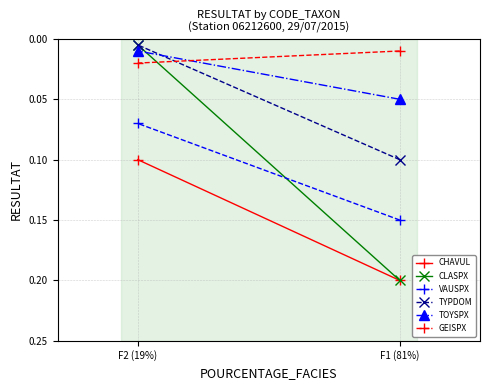

Reading right to left, transcribe all the data shown in this chart.

CHAVUL: F2 (19%)=0.1	F1 (81%)=0.2
CLASPX: F2 (19%)=0.0	F1 (81%)=0.2
VAUSPX: F2 (19%)=0.1	F1 (81%)=0.1
TYPDOM: F2 (19%)=0.0	F1 (81%)=0.1
TOYSPX: F2 (19%)=0.0	F1 (81%)=0.1
GEISPX: F2 (19%)=0.0	F1 (81%)=0.0